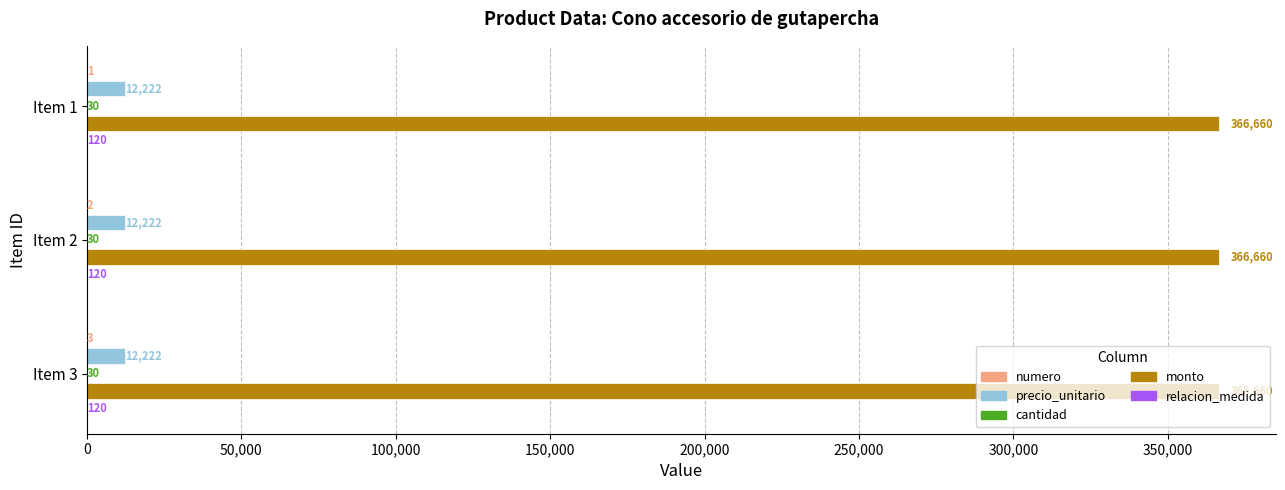

The value of precio_unitario at Item 2 is 12222. True or false?

True